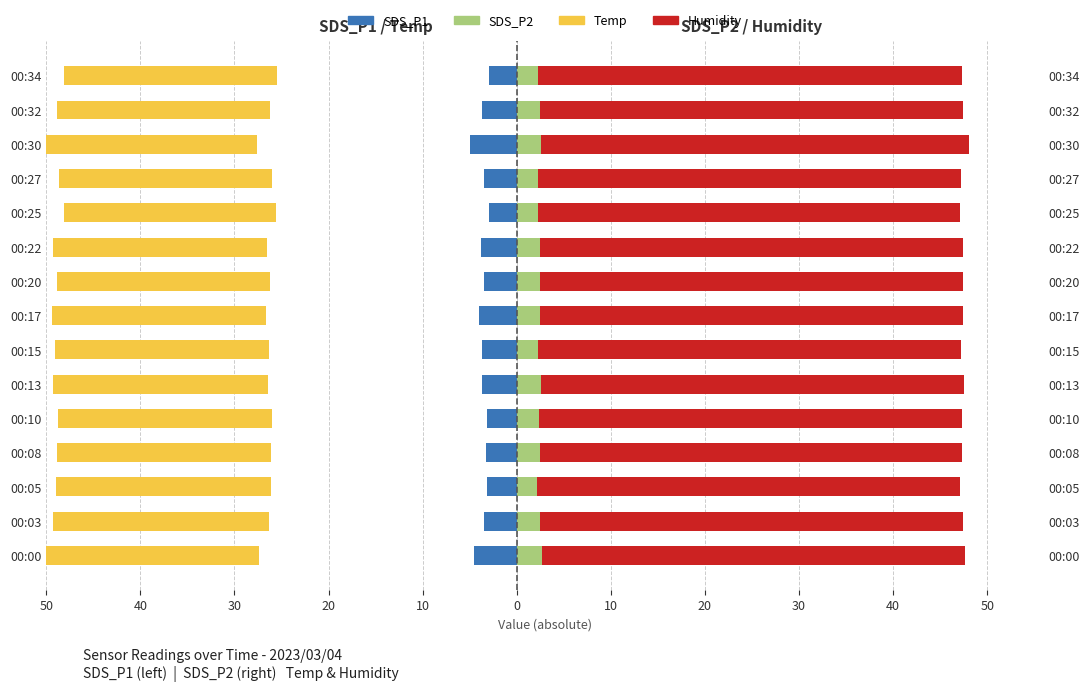

Reading left to right, list all the values displayed in this chart.

SDS_P1: -4.5	-3.5	-3.2	-3.3	-3.2	-3.7	-3.6	-4.0	-3.5	-3.8	-3.0	-3.5	-4.9	-3.7	-2.9
Temp: -22.9	-22.9	-22.9	-22.8	-22.8	-22.8	-22.7	-22.7	-22.7	-22.7	-22.6	-22.6	-22.7	-22.6	-22.6
SDS_P2: 2.7	2.5	2.1	2.5	2.4	2.6	2.3	2.5	2.5	2.5	2.2	2.3	2.5	2.5	2.3
Humidity: 44.9	44.9	45.0	44.8	44.9	44.9	44.9	44.9	44.9	44.9	44.9	44.9	45.5	45.0	45.0